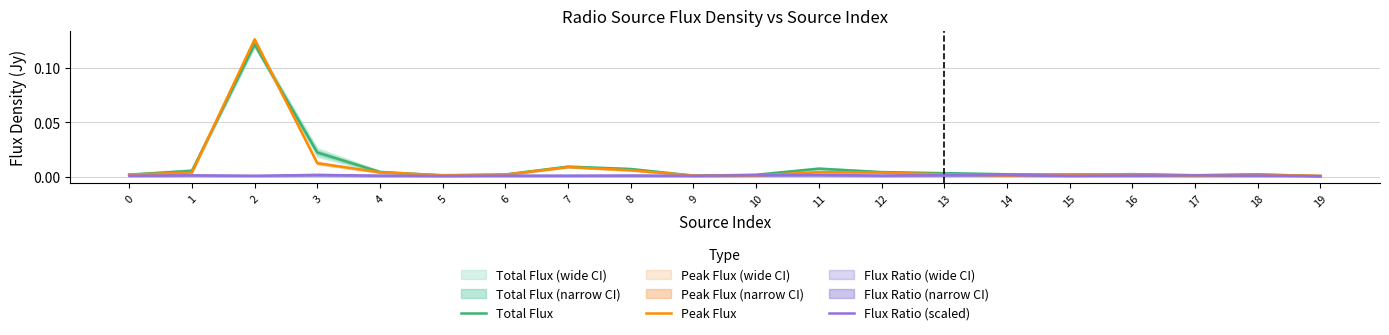

At 16, list the series in order from largest to smallest.

Total Flux, Peak Flux, Flux Ratio (scaled)